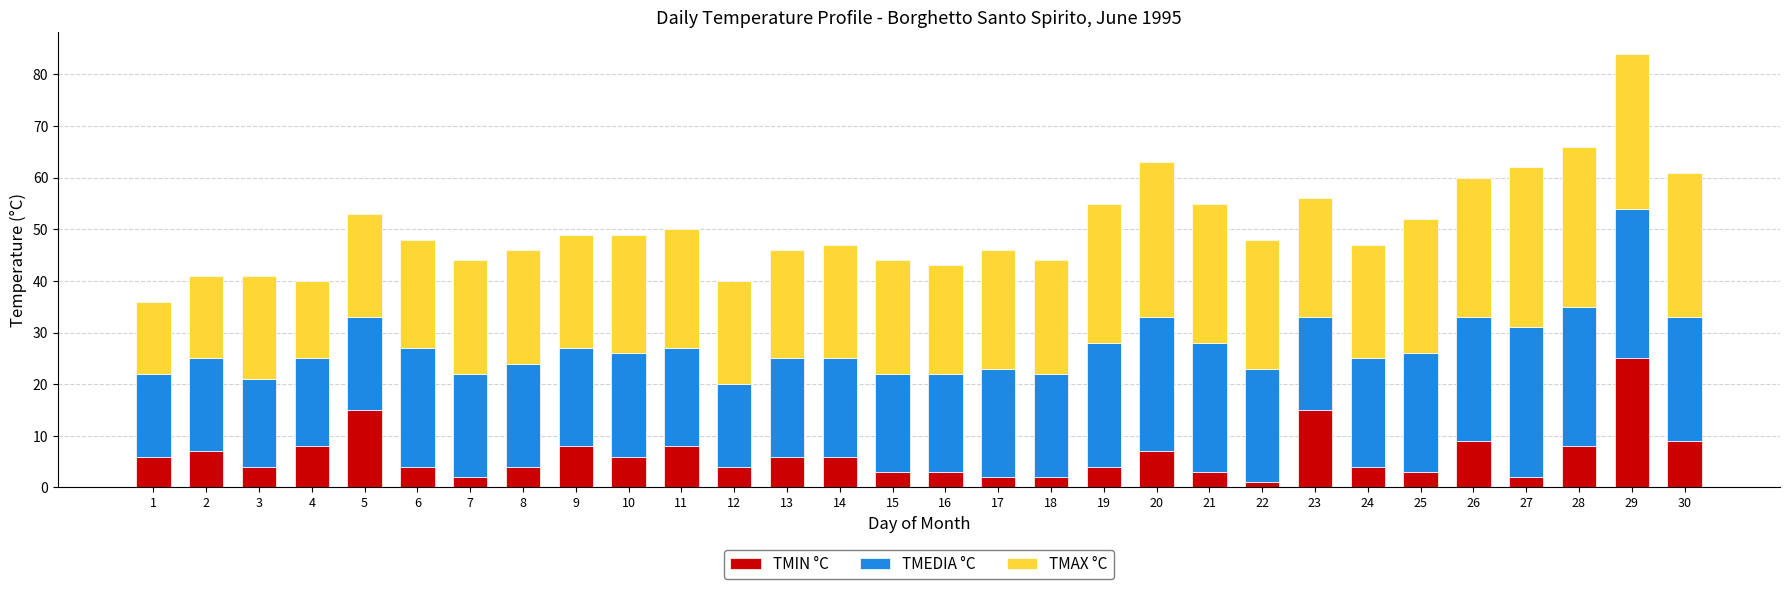

At which category is the sum across all series the highest?

29